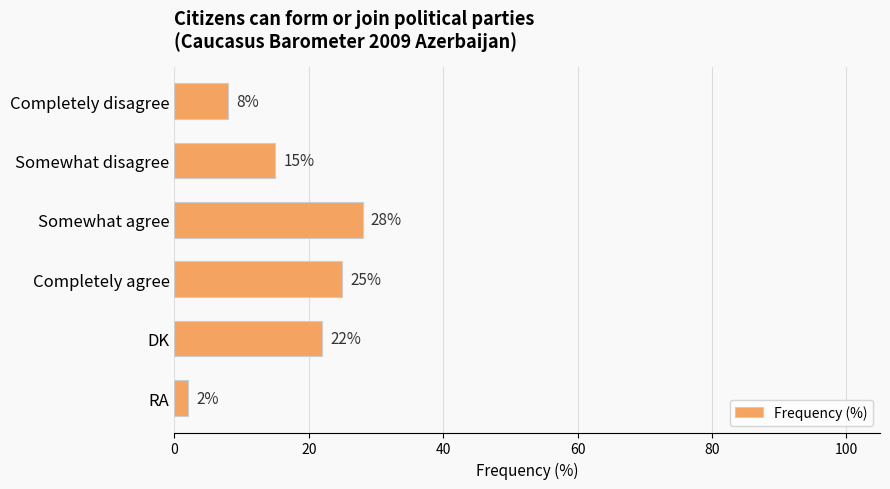

How many bars are there in total?

6